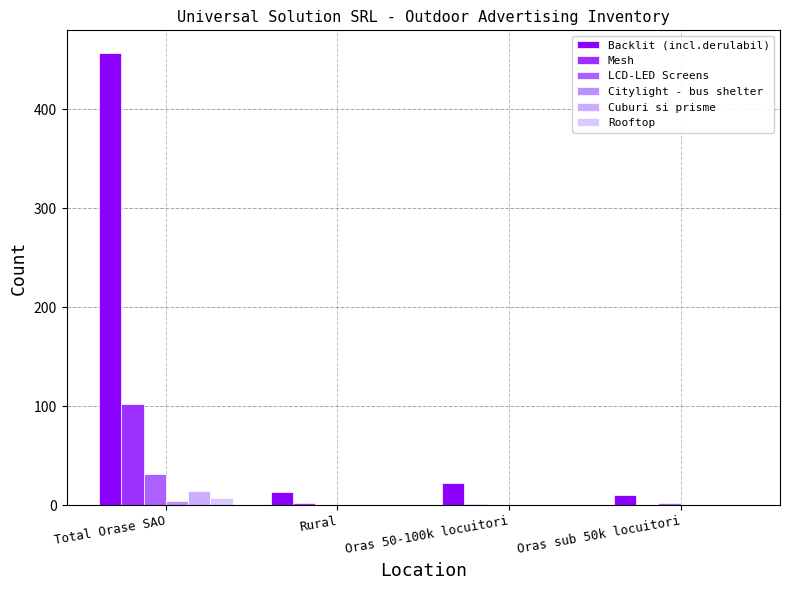

How many groups of bars are there?

4